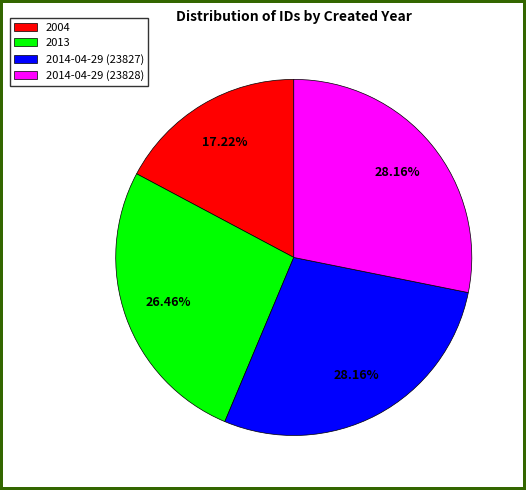

To the nearest percent, what is the average slice percentage?

25%